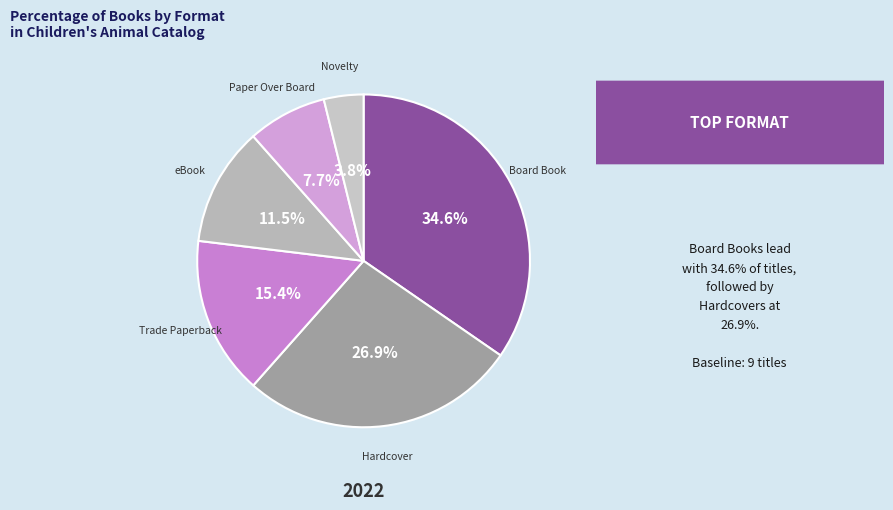

What percentage is the Hardcover slice, to the nearest percent?

27%